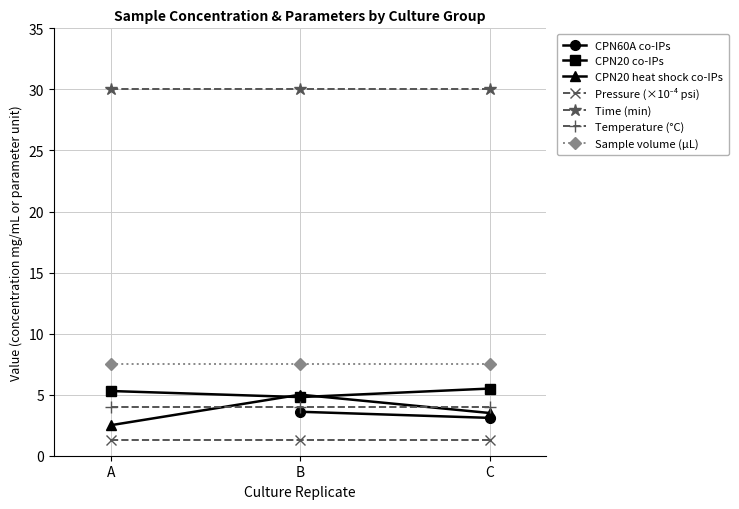

True or false: CPN20 heat shock co-IPs has a value of 5.0 at B.

True